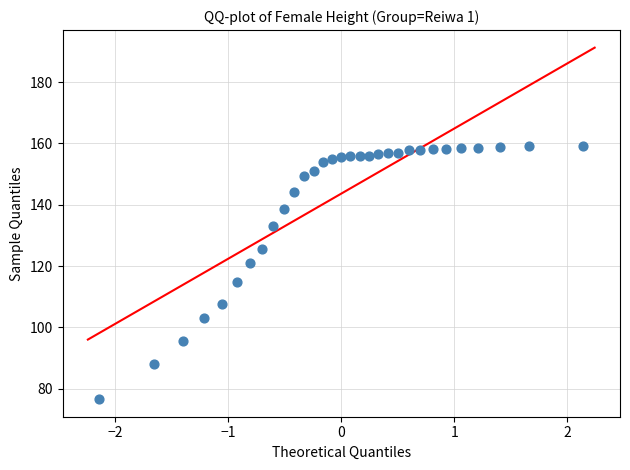

What is the range of Y values (max minus min)?

82.6